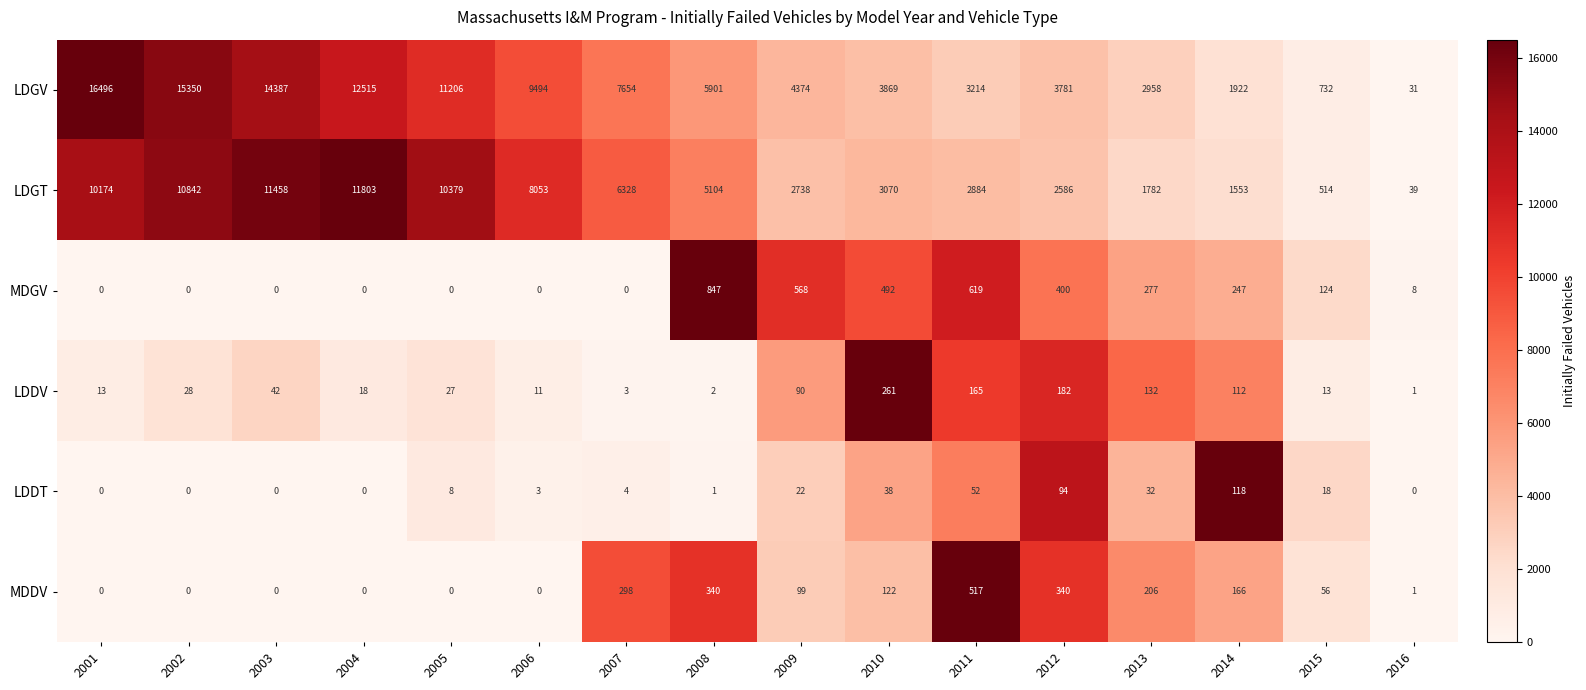

What is the maximum value shown in the chart?

16496